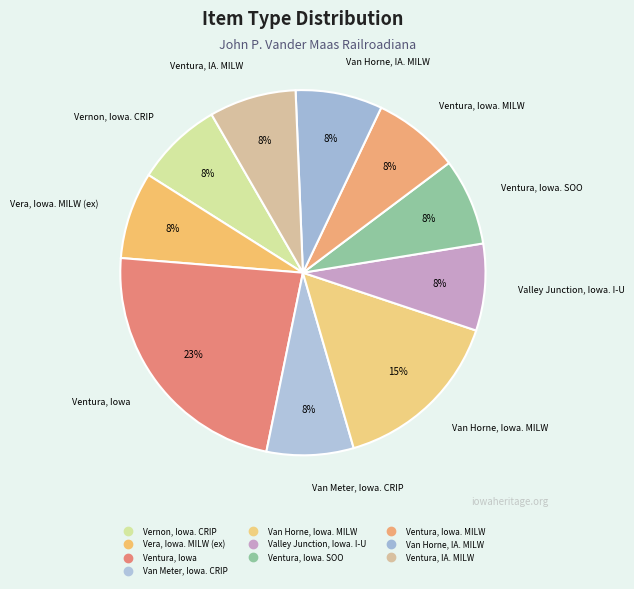

How many slices are in this pie chart?

10